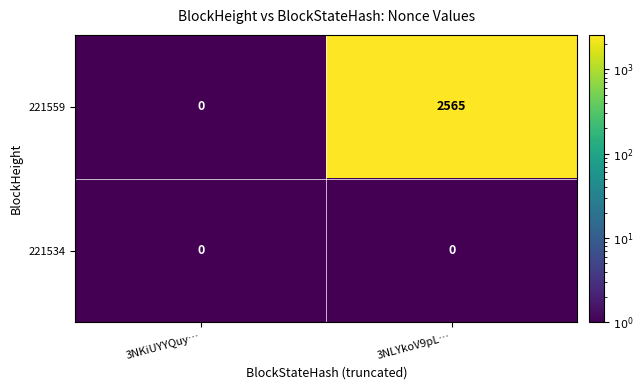

Is it true that 221559 equals 2565 at 3NLYkoV9pL…?

True